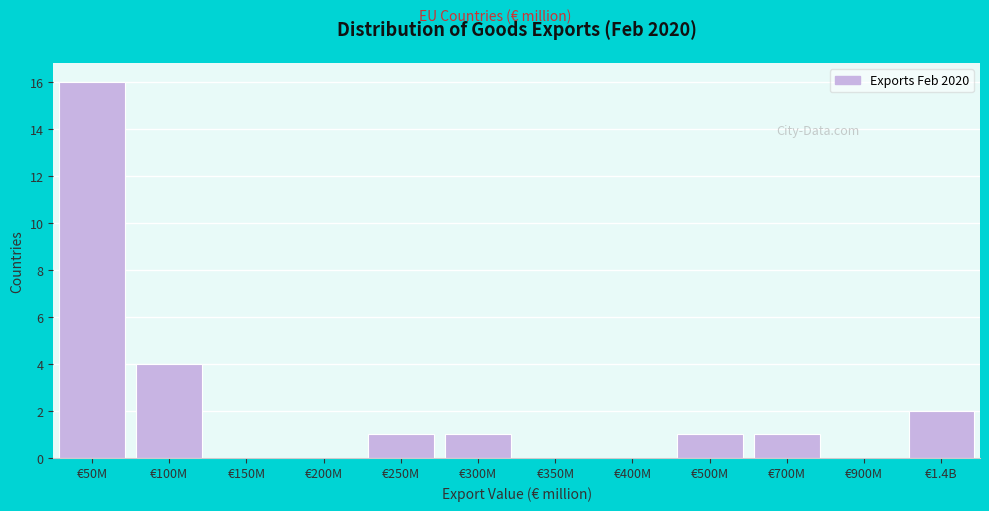

Reading right to left, extract all data points from this chart.

€1.4B=2	€900M=0	€700M=1	€500M=1	€400M=0	€350M=0	€300M=1	€250M=1	€200M=0	€150M=0	€100M=4	€50M=16